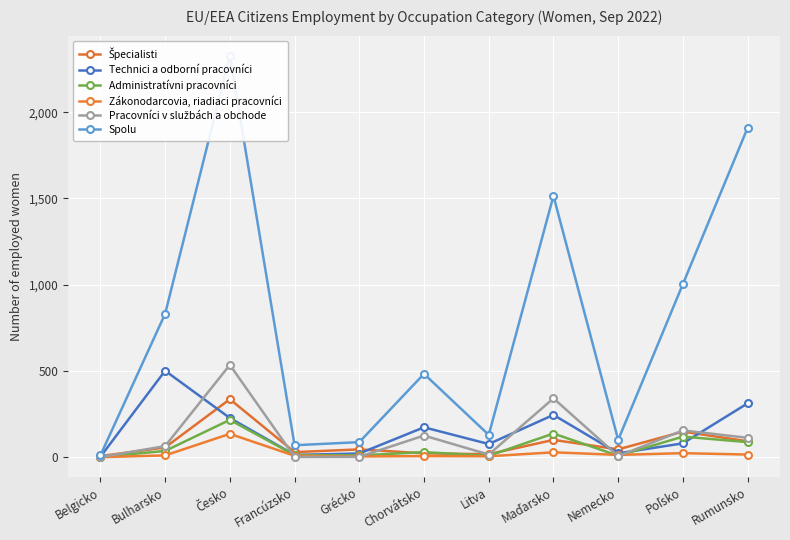

What is the value of the Spolu point at the 11th from the left?

1910